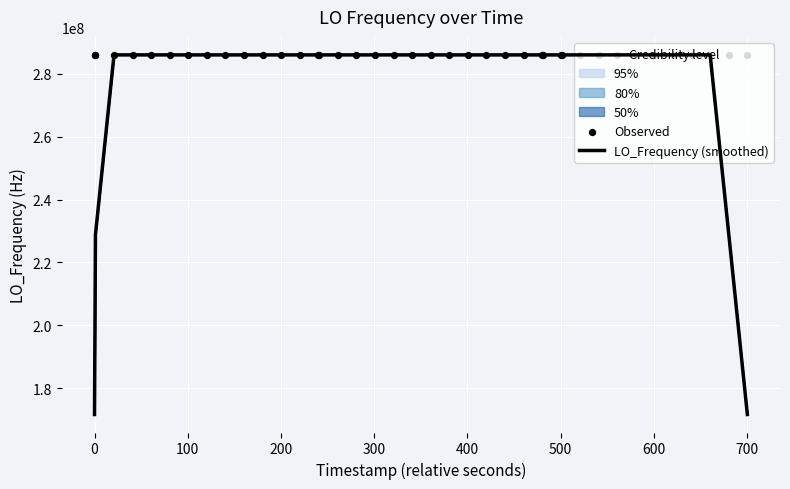

Which series contains the lowest Y value?

LO_Frequency (smoothed)